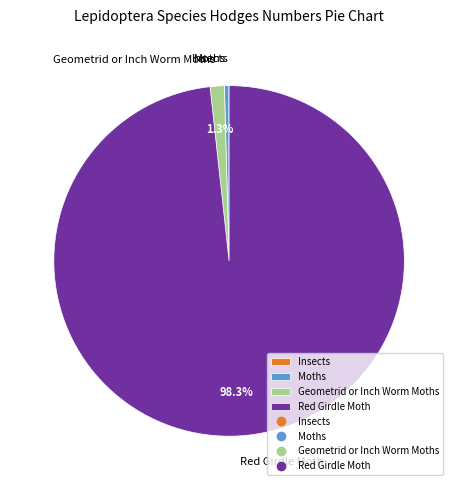

How much of the chart is everything except Red Girdle Moth?

1.7%